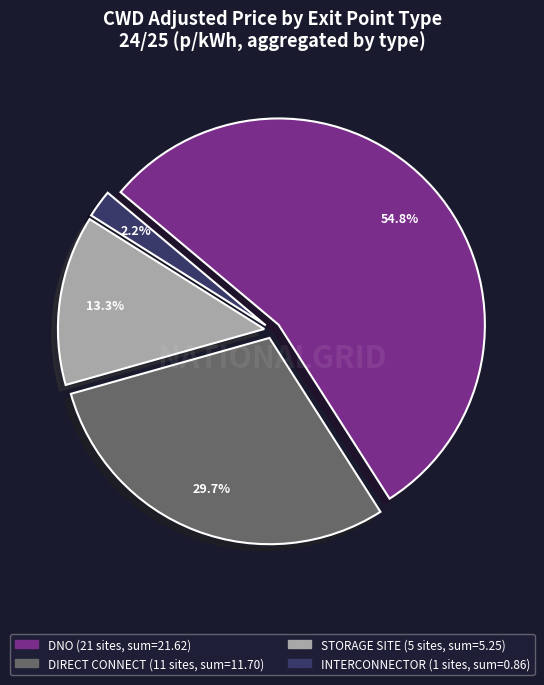

To the nearest percent, what portion does DNO represent?

55%